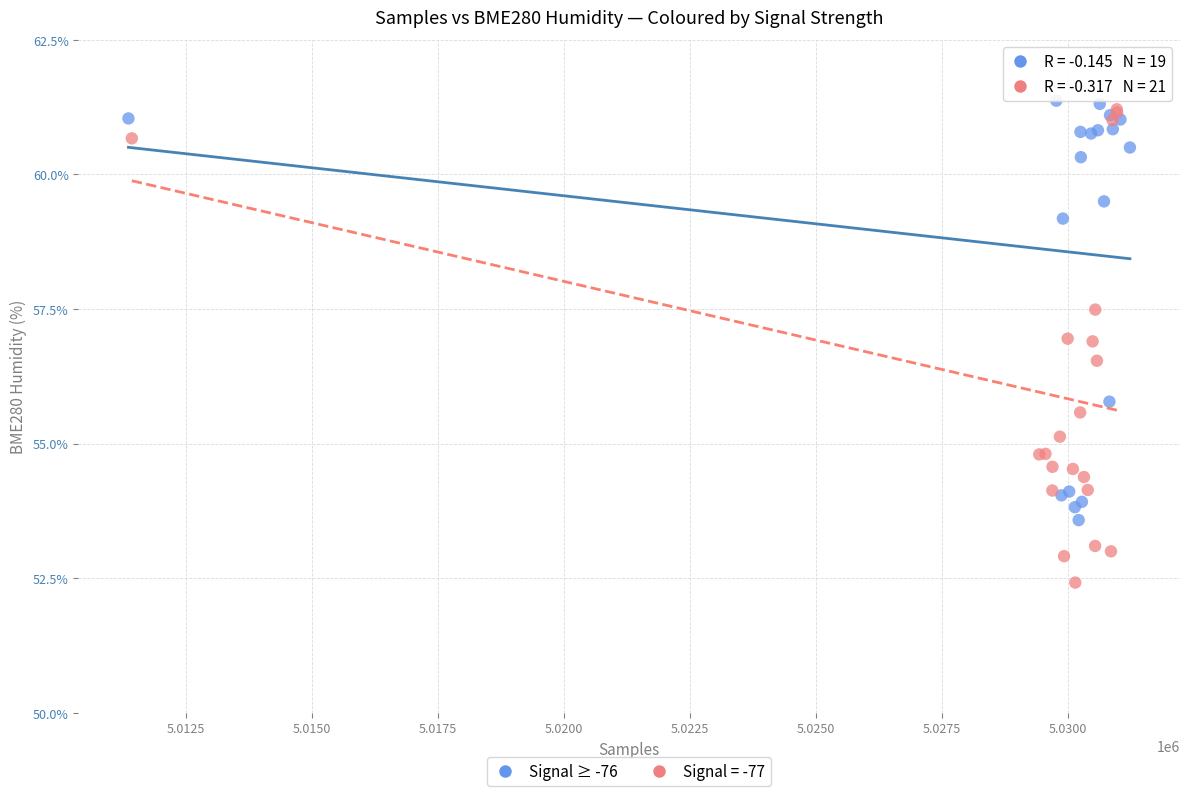

Which series has the widest spread of Y values?

Signal = -77